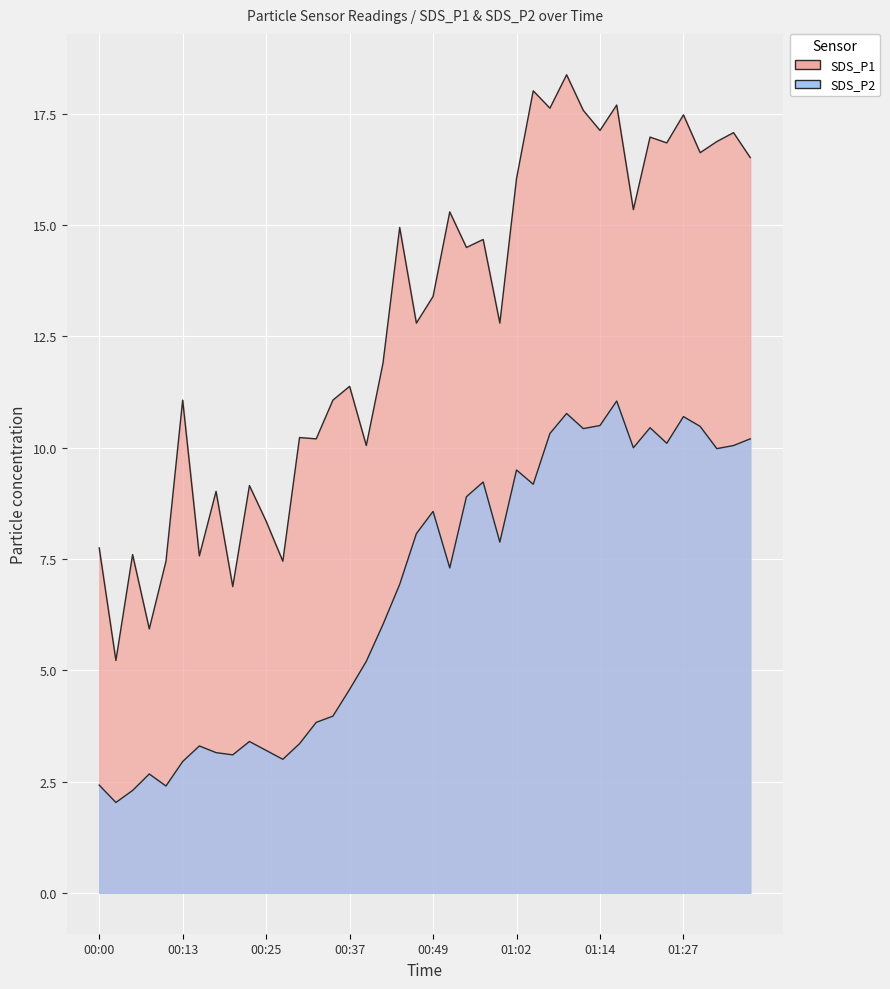

How many values in the SDS_P2 series exceed 7?

21